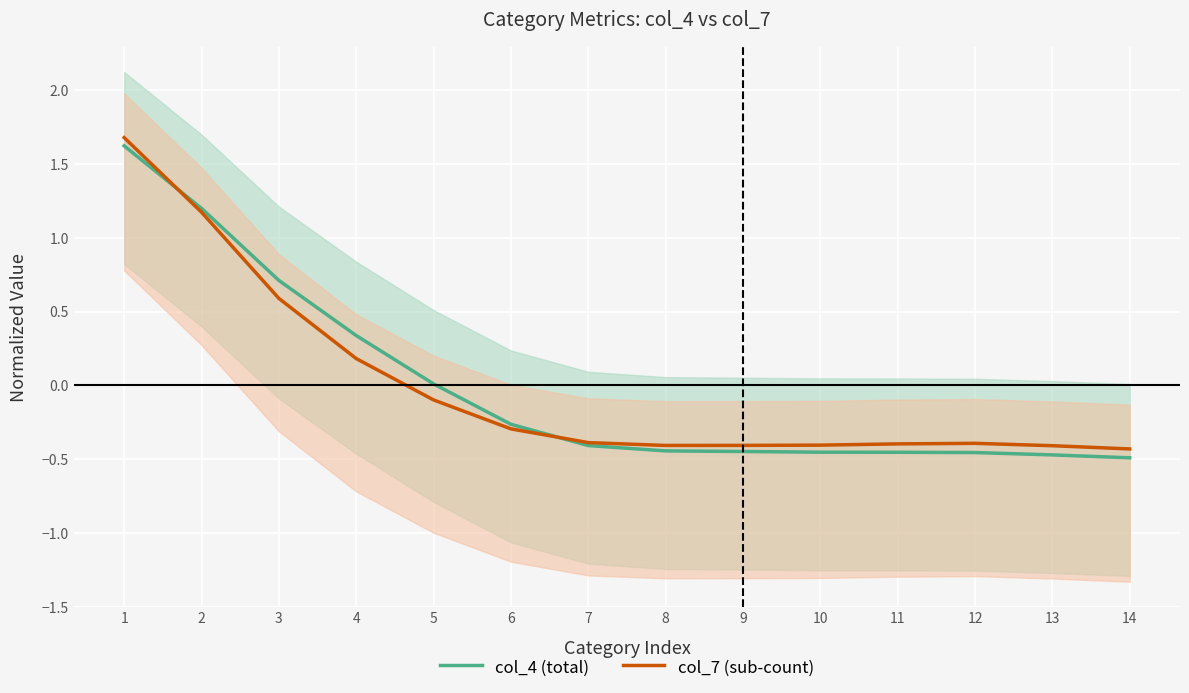

How many values in the col_7 (sub-count) series exceed 0?

4